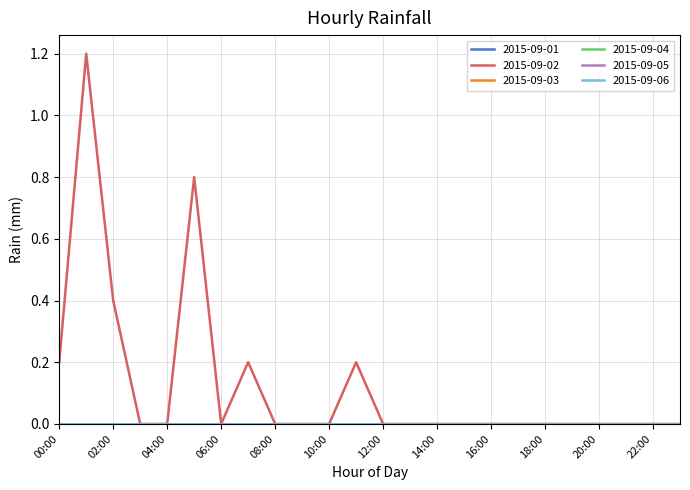

Does the chart display data point markers on the line(s)?

No